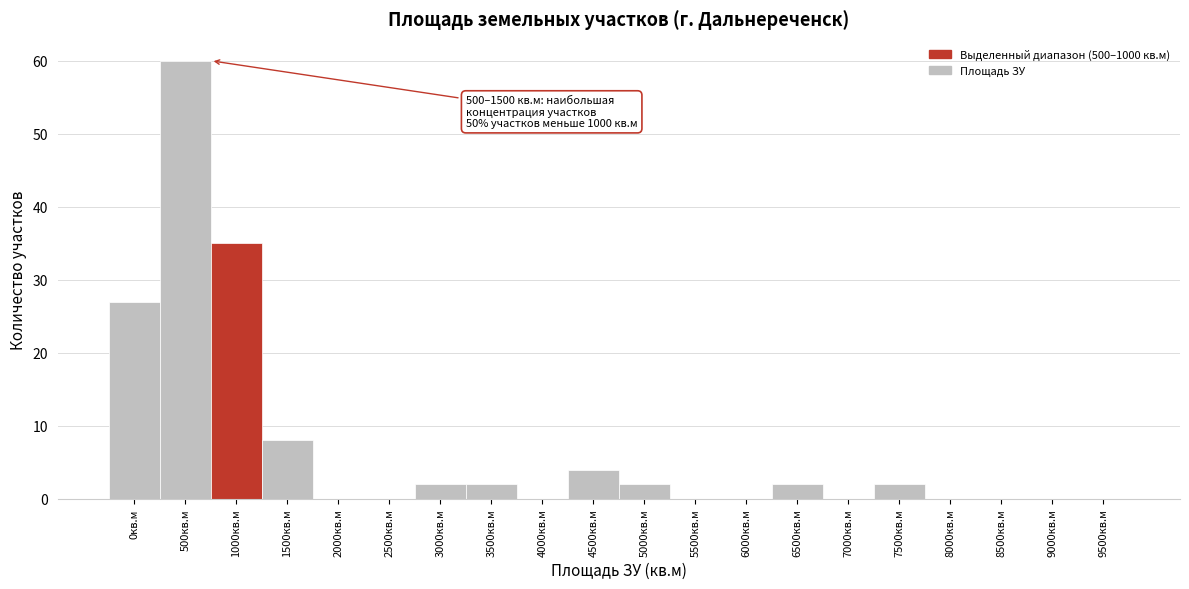

Reading left to right, extract all data points from this chart.

0кв.м=27	500кв.м=60	1000кв.м=35	1500кв.м=8	2000кв.м=0	2500кв.м=0	3000кв.м=2	3500кв.м=2	4000кв.м=0	4500кв.м=4	5000кв.м=2	5500кв.м=0	6000кв.м=0	6500кв.м=2	7000кв.м=0	7500кв.м=2	8000кв.м=0	8500кв.м=0	9000кв.м=0	9500кв.м=0